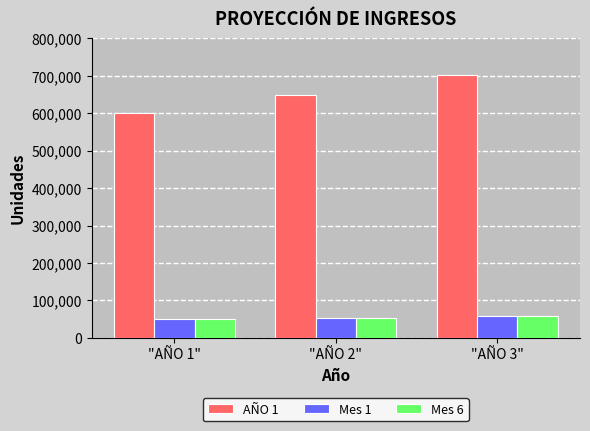

What is the spread (max minus min) of values at "AÑO 2"?

594825